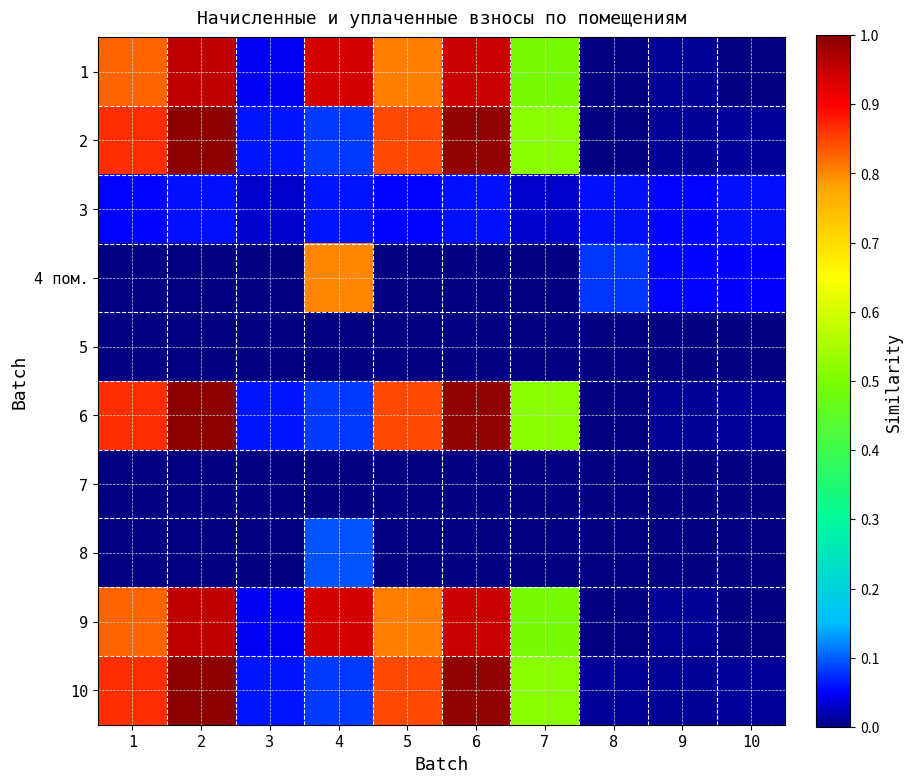

List the series in order of their peak value, highest first.

2, 6, 10, 1, 9, 4 пом., 8, 3, 5, 7